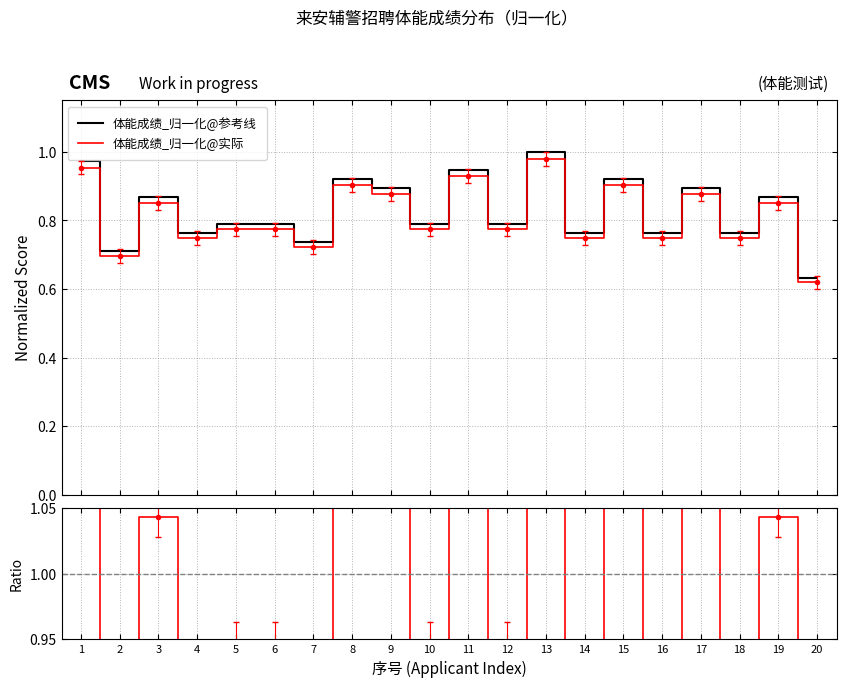

Which series has the widest spread of values?

Ratio